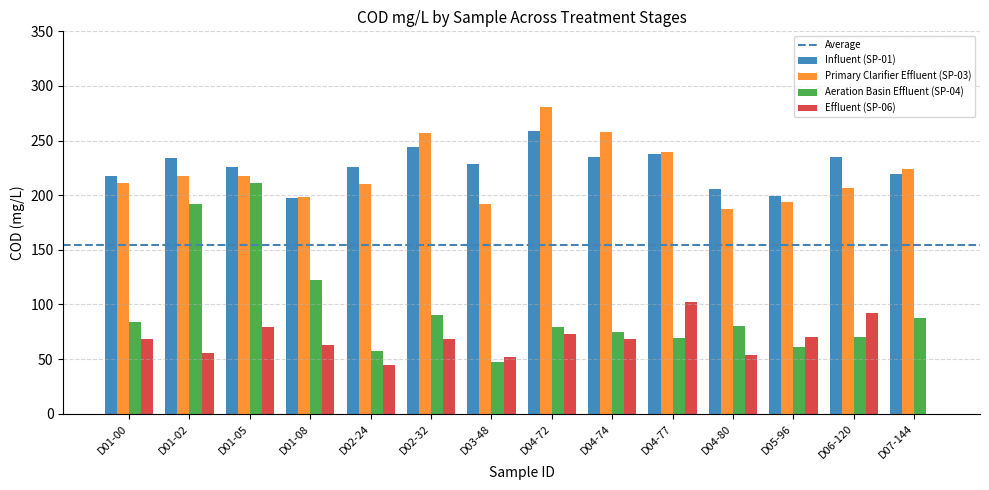

How many distinct data groups are displayed?

4